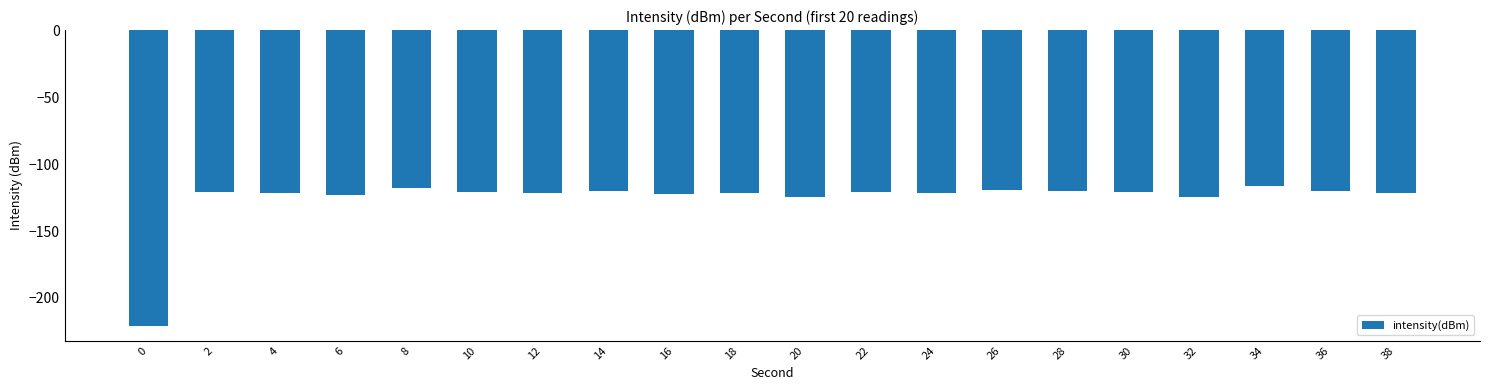

Is it true that the value at 22 is -35.2?

False